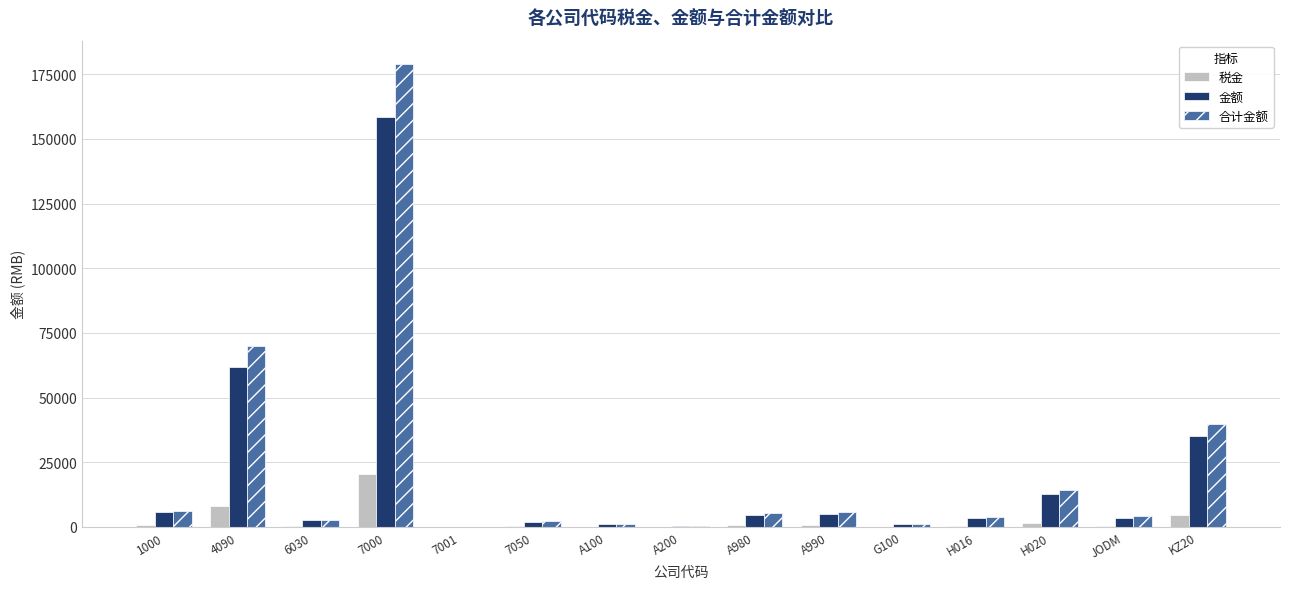

How many values in the 税金 series exceed 466?

8